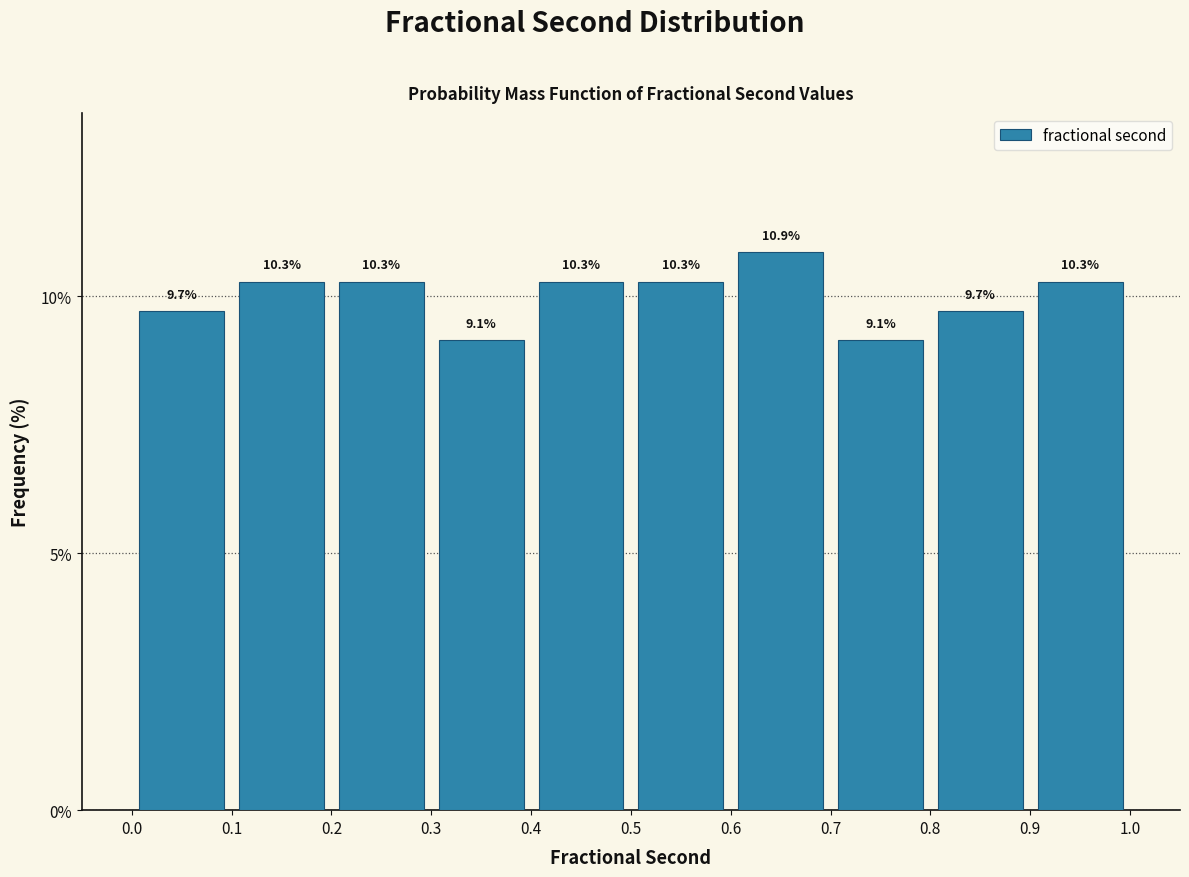

Reading left to right, list every bar in this chart as the range it spans on the x-axis followed by its height.

0.0 to 0.1: 9.7
0.1 to 0.2: 10.3
0.2 to 0.3: 10.3
0.3 to 0.4: 9.1
0.4 to 0.5: 10.3
0.5 to 0.6: 10.3
0.6 to 0.7: 10.9
0.7 to 0.8: 9.1
0.8 to 0.9: 9.7
0.9 to 1.0: 10.3